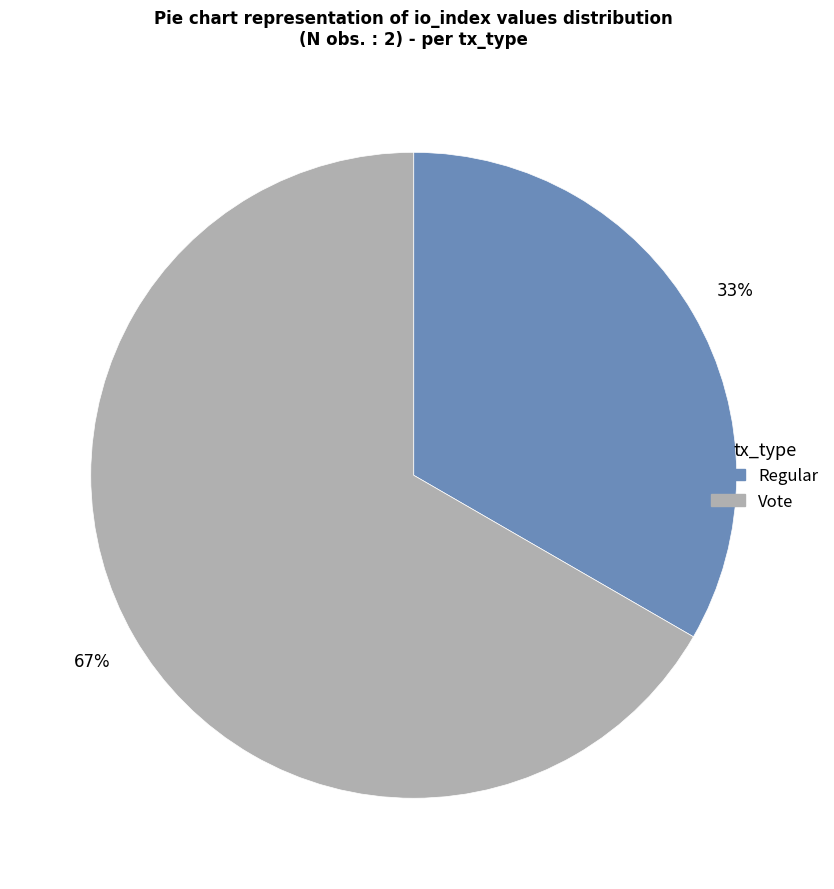

Which has a higher value, Vote or Regular?

Vote